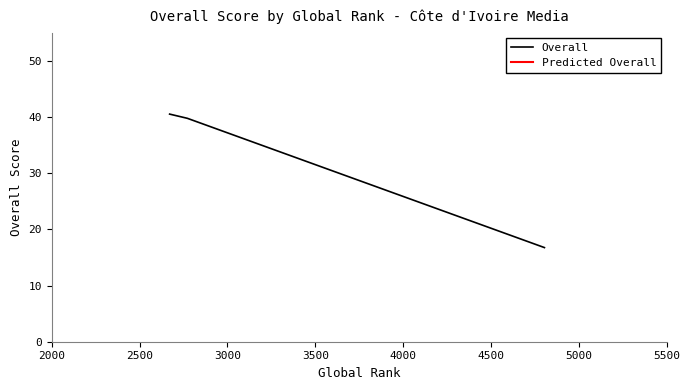

Count the number of data series in this chart.

1